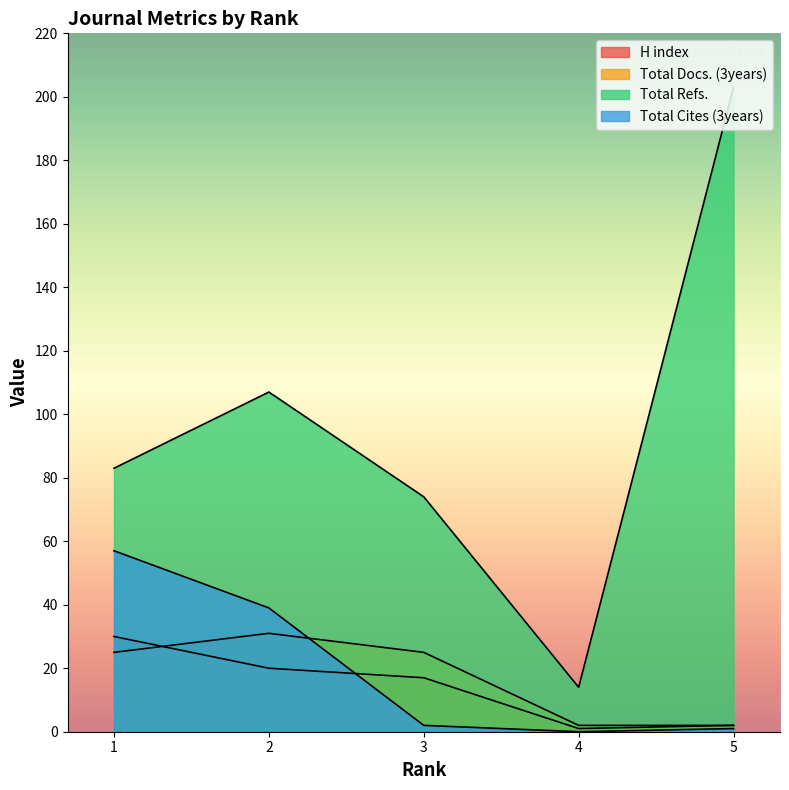

Reading left to right, list all the values displayed in this chart.

H index: 1=30	2=20	3=17	4=1	5=2
Total Docs. (3years): 1=25	2=31	3=25	4=2	5=2
Total Refs.: 1=83	2=107	3=74	4=14	5=203
Total Cites (3years): 1=57	2=39	3=2	4=0	5=1